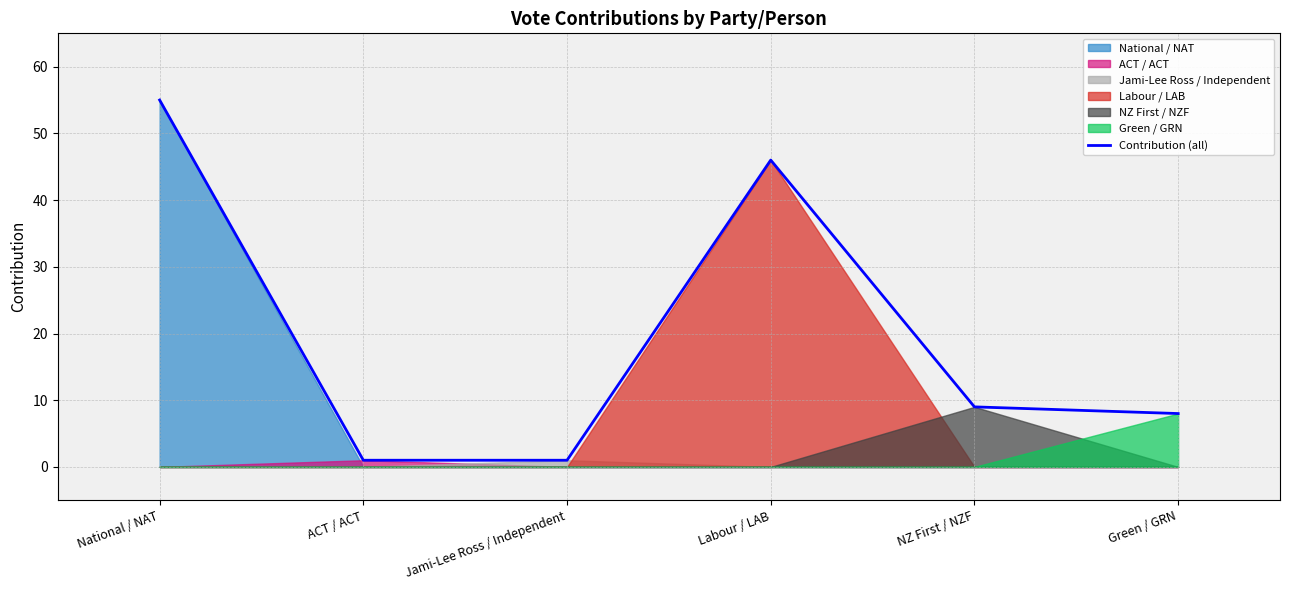

What is the value of the 2nd point from the left?

1